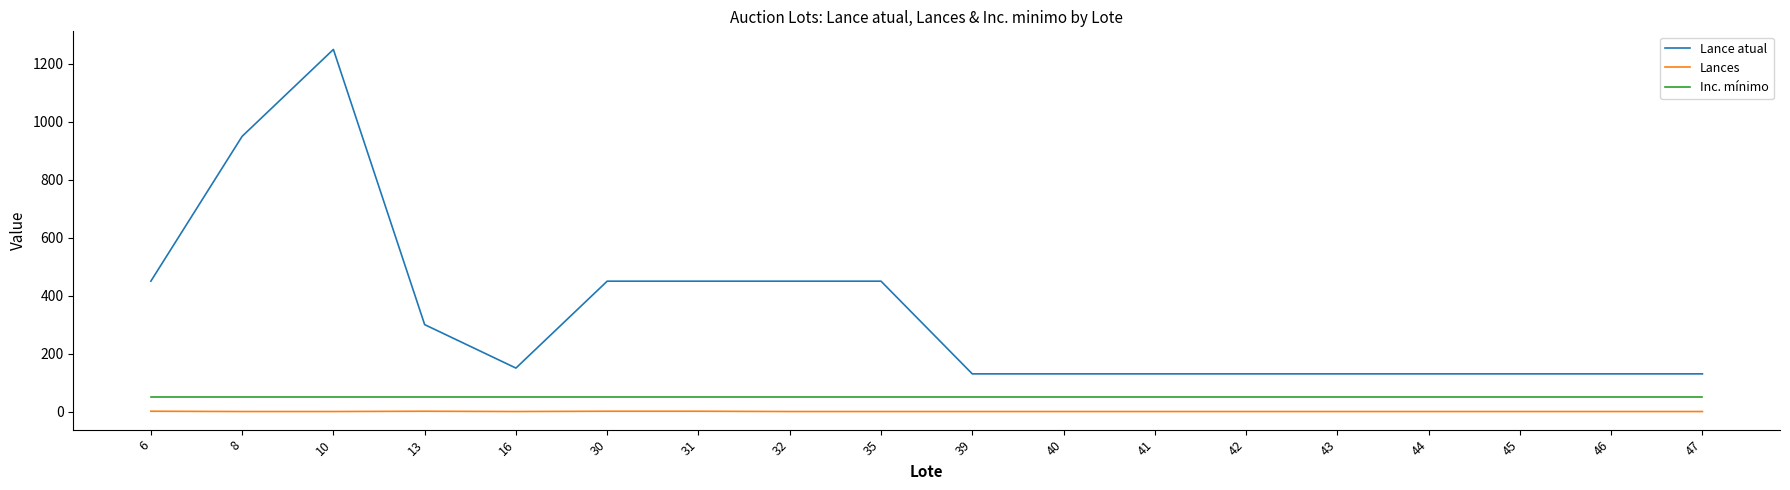

Which series has the widest spread of values?

Lance atual